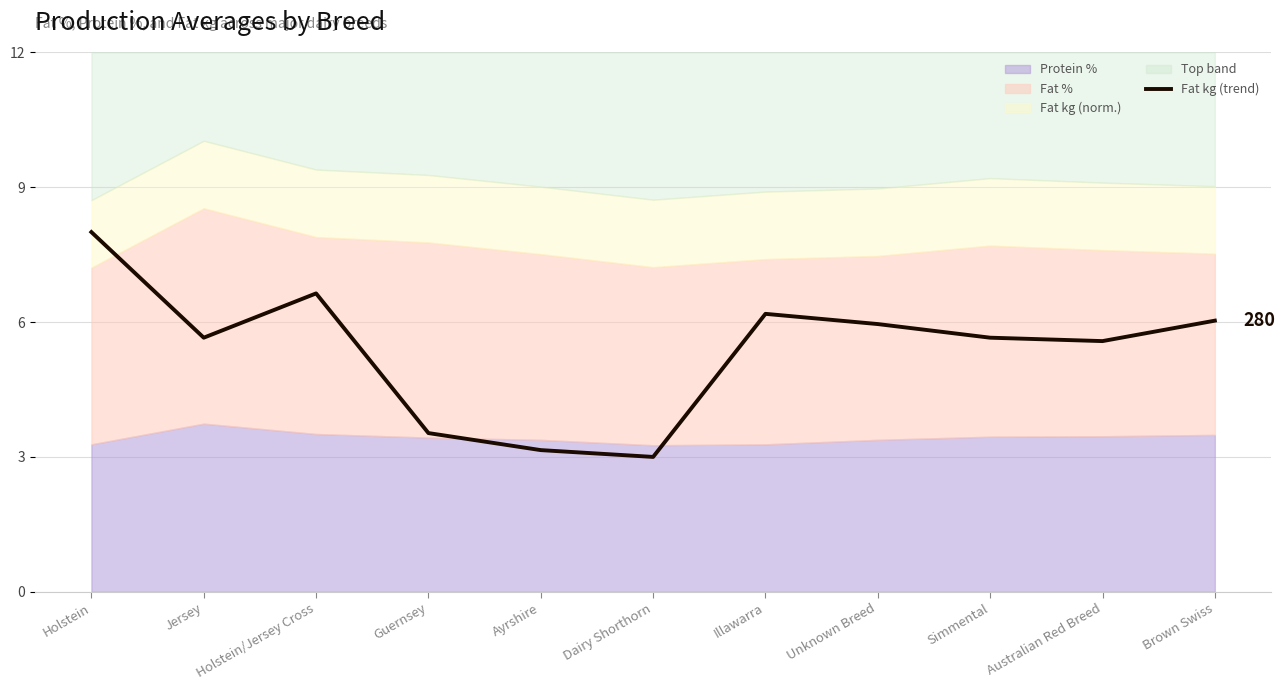

At which label does Fat kg (trend) first exceed 5?

Holstein